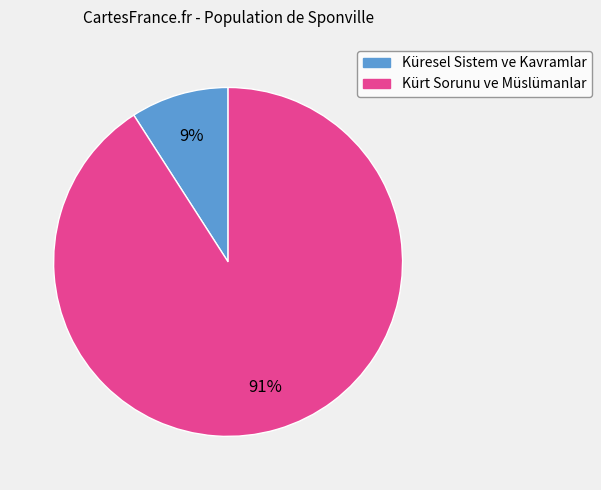

Which slice is the largest?

Kürt Sorunu ve Müslümanlar